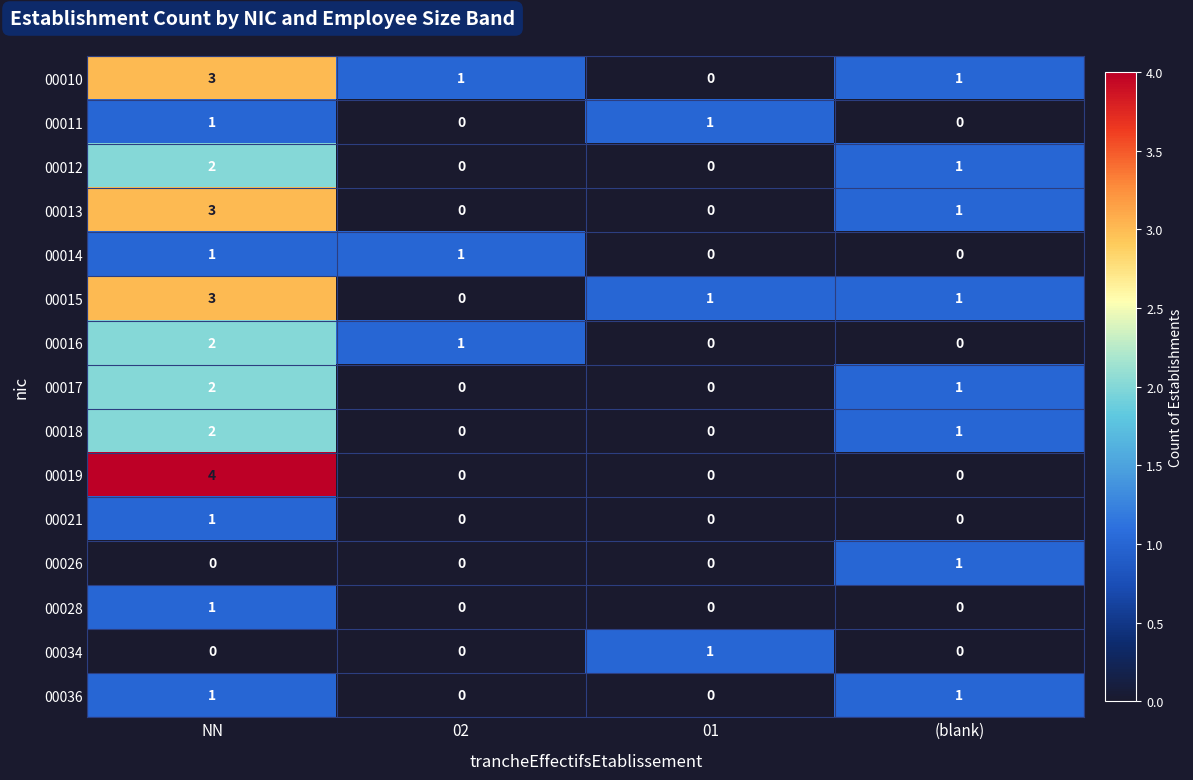

What is the maximum value shown in the chart?

4